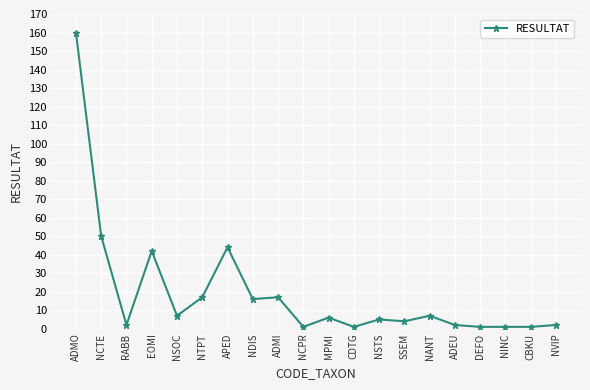

What is the change in value from NSTS to NVIP?

-3